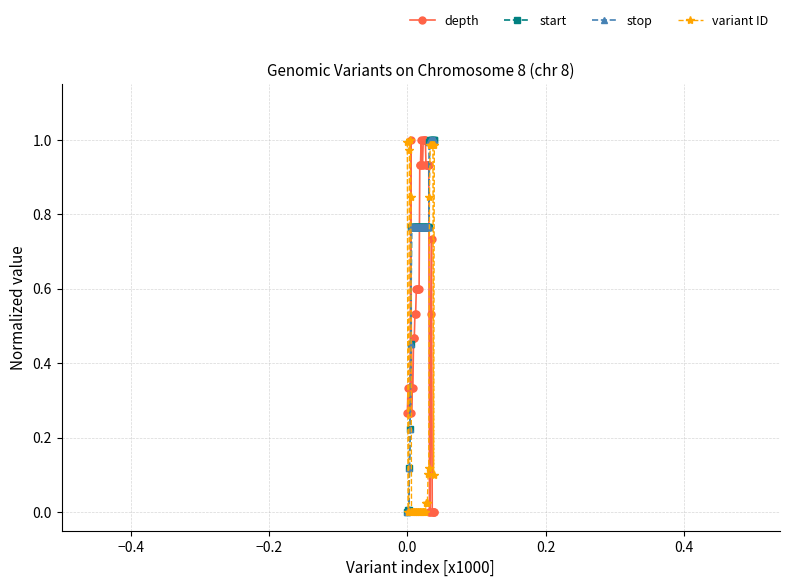

What is the value of the depth point at the 14th from the left?

0.6